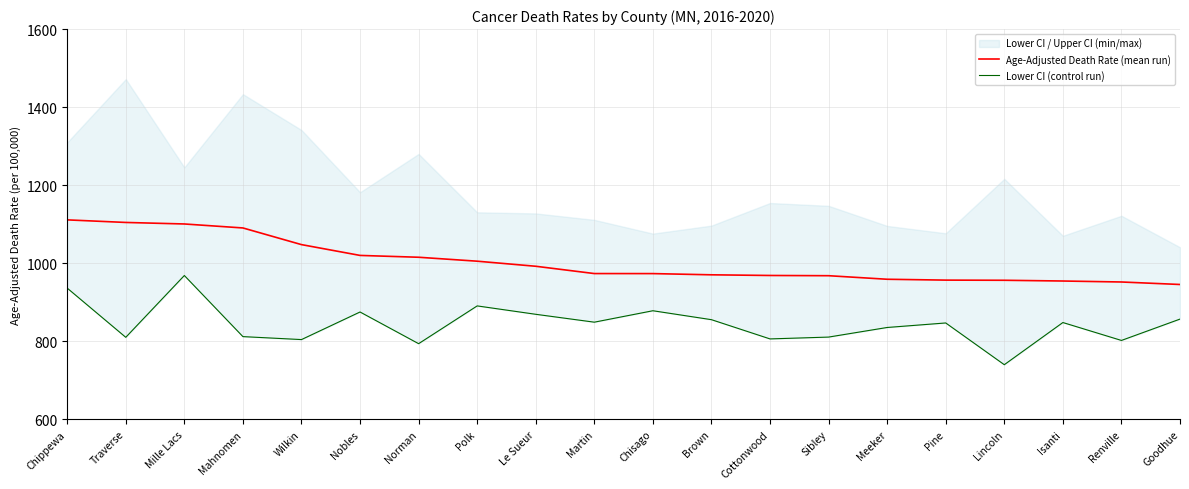

Is this an area chart (filled region under the line)?

No